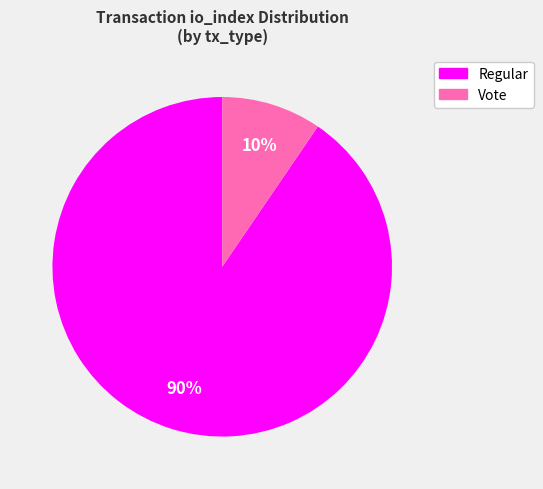

To the nearest percent, what is the combined percentage of Vote and Regular?

100%